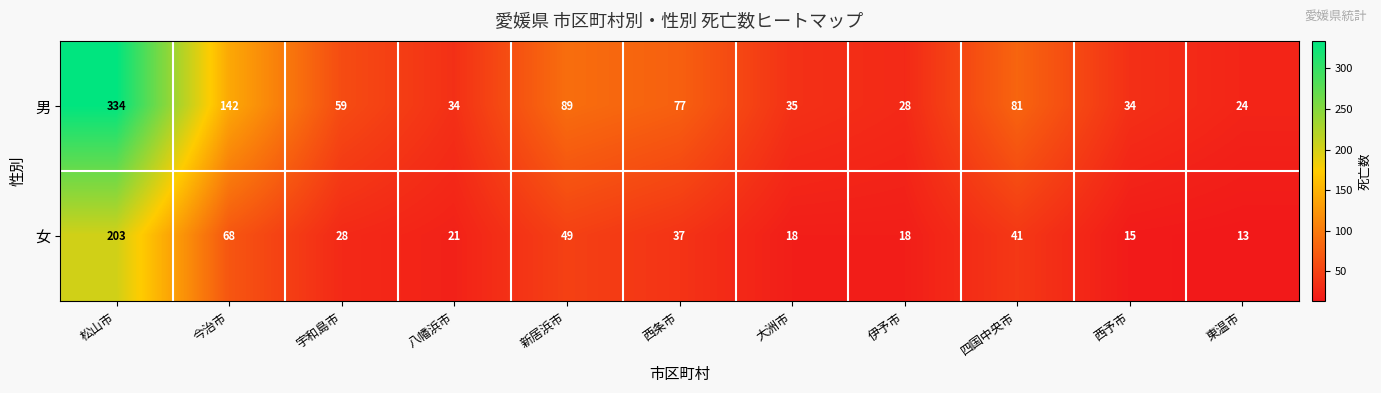

True or false: 女 has a value of 305 at 松山市.

False